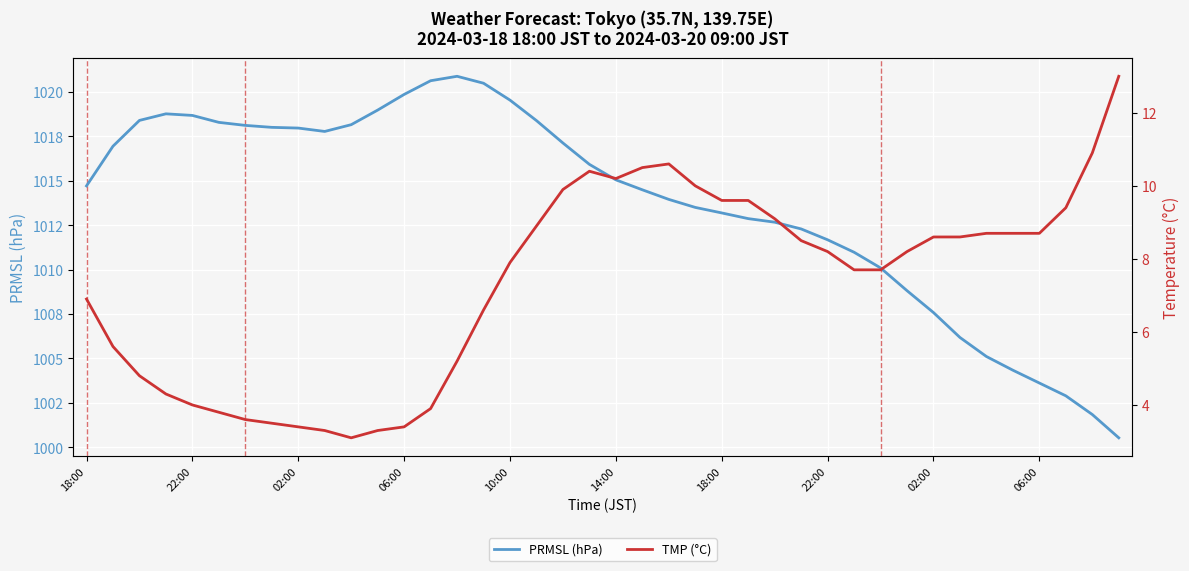

Rank the series at 23 from lowest to highest value.

TMP (°C), PRMSL (hPa)